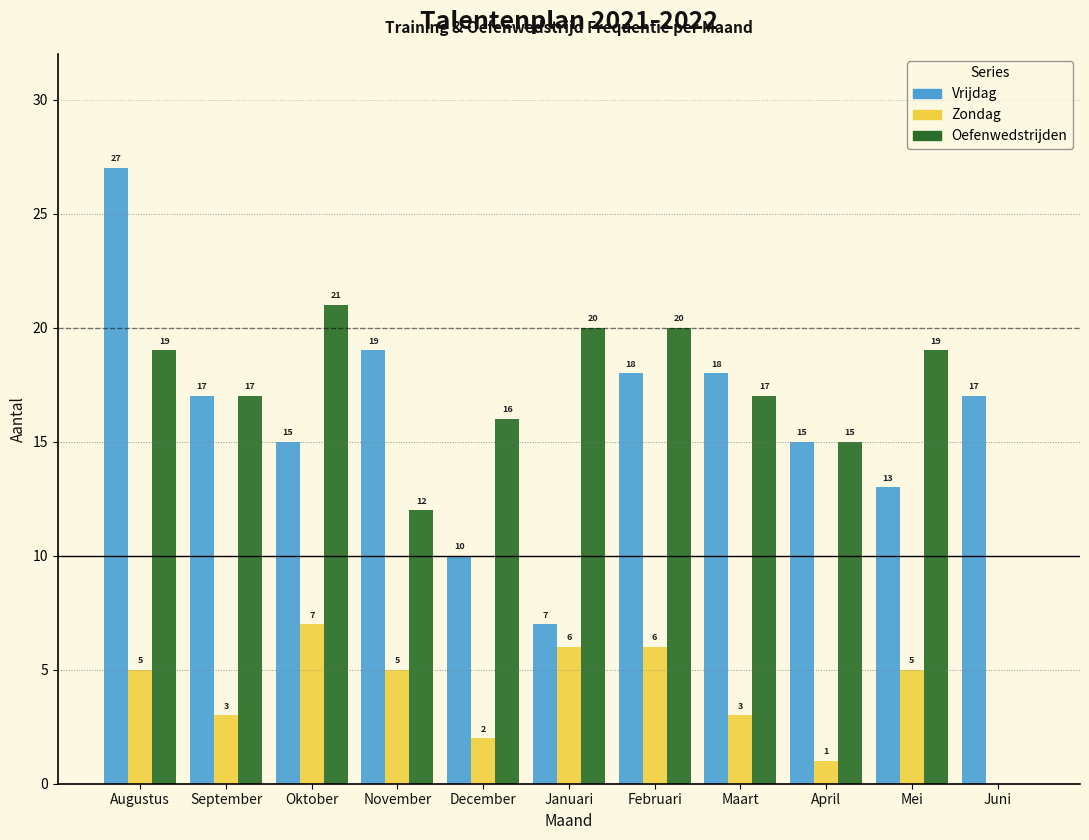

Reading right to left, extract all data points from this chart.

Vrijdag: Juni=17	Mei=13	April=15	Maart=18	Februari=18	Januari=7	December=10	November=19	Oktober=15	September=17	Augustus=27
Zondag: Juni=0	Mei=5	April=1	Maart=3	Februari=6	Januari=6	December=2	November=5	Oktober=7	September=3	Augustus=5
Oefenwedstrijden: Juni=0	Mei=19	April=15	Maart=17	Februari=20	Januari=20	December=16	November=12	Oktober=21	September=17	Augustus=19